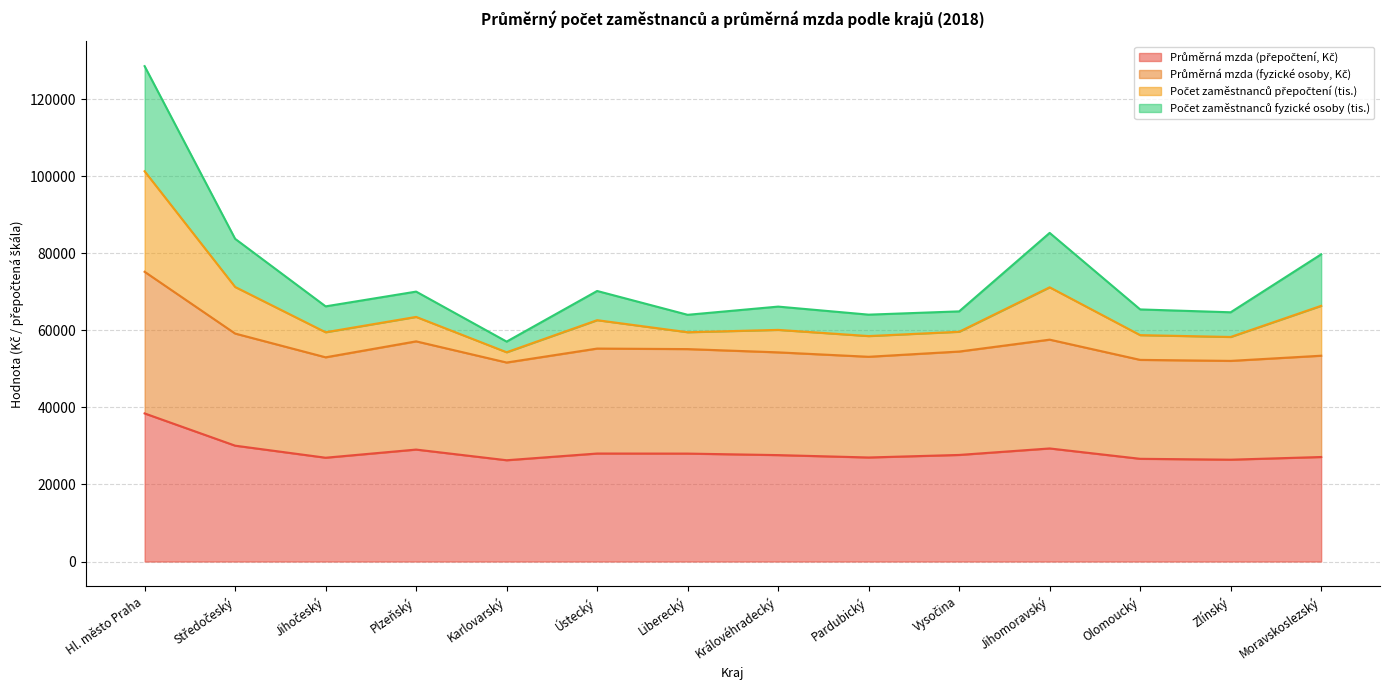

True or false: Počet zaměstnanců přepočtení (tis.) and Průměrná mzda (přepočtení, Kč) cross at least once.

False